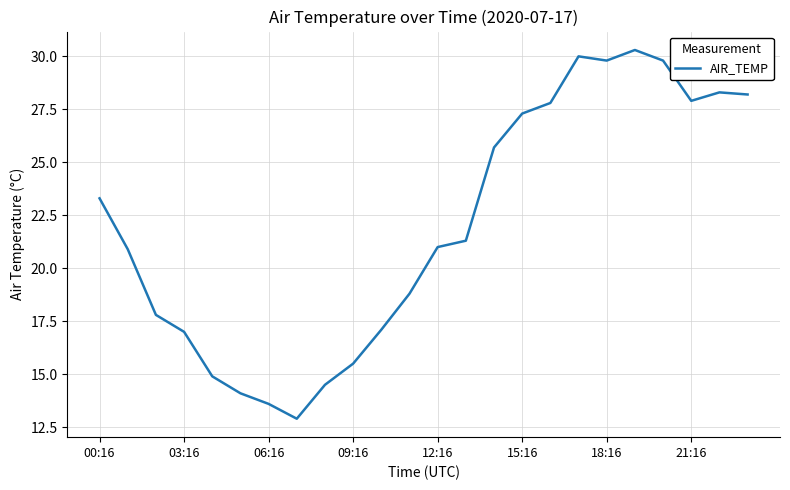

What is the difference between the maximum and minimum values?

17.4